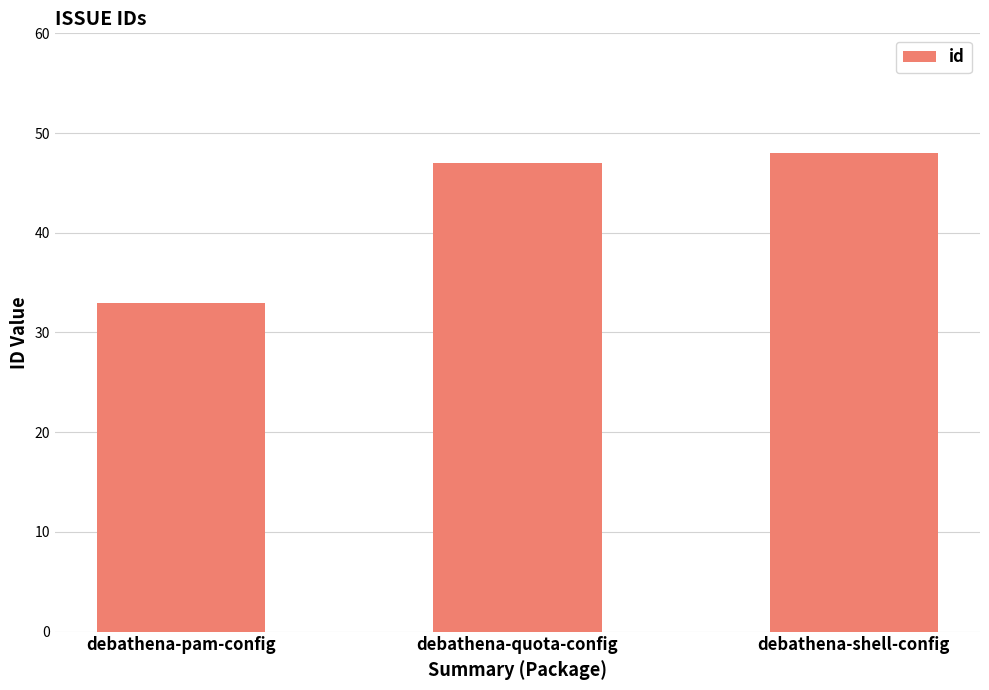

List the labels in order of value, smallest first.

debathena-pam-config, debathena-quota-config, debathena-shell-config